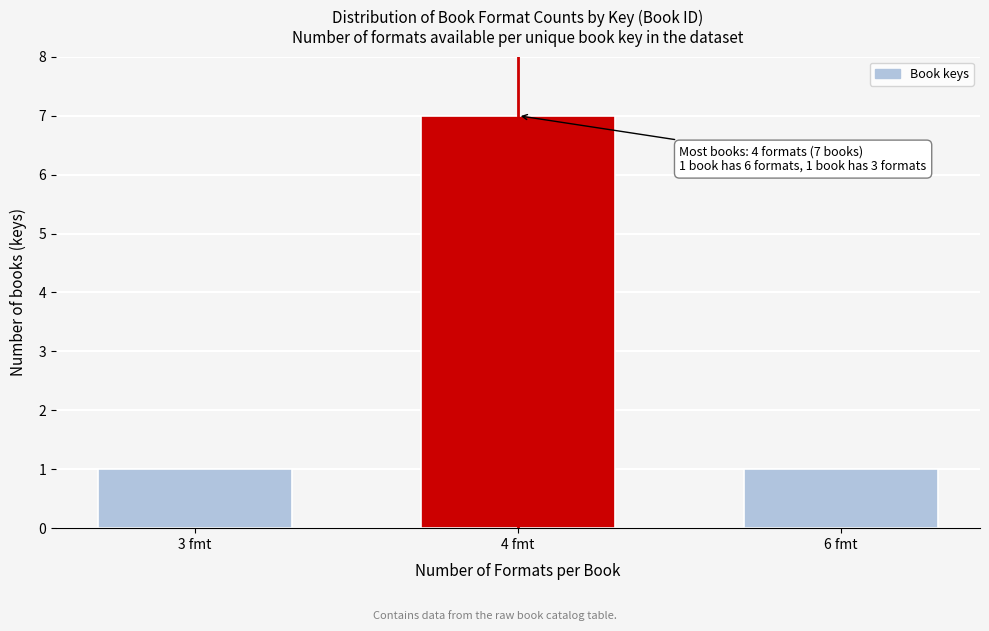

Reading left to right, list all the values displayed in this chart.

3 fmt=1	4 fmt=7	6 fmt=1